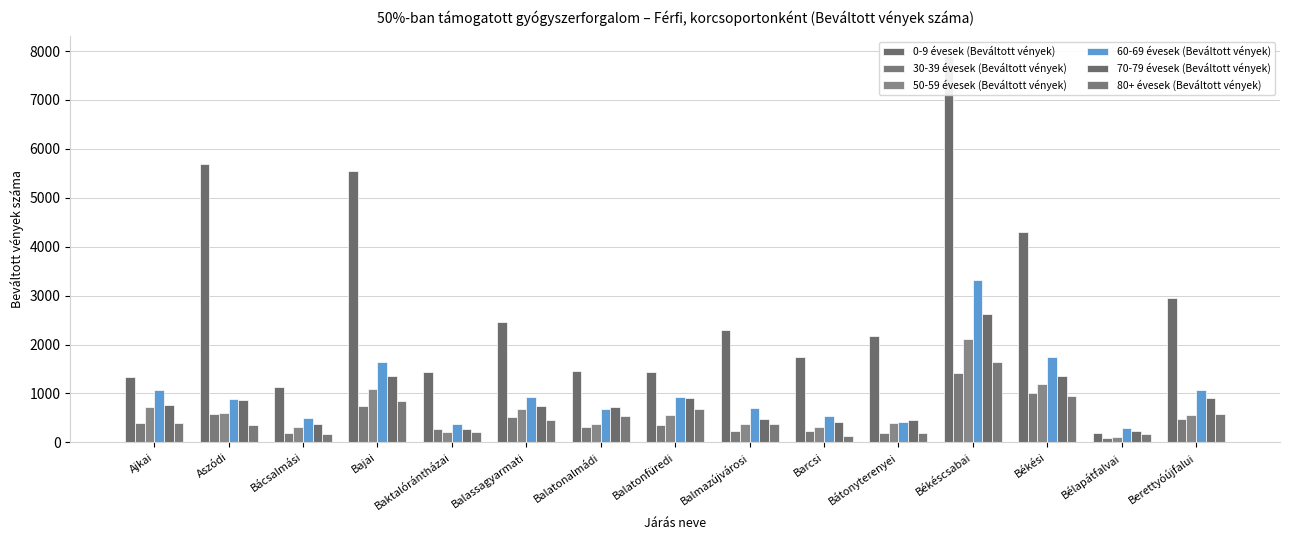

How many data points in 70-79 évesek (Beváltott vények) are less than 753?

7